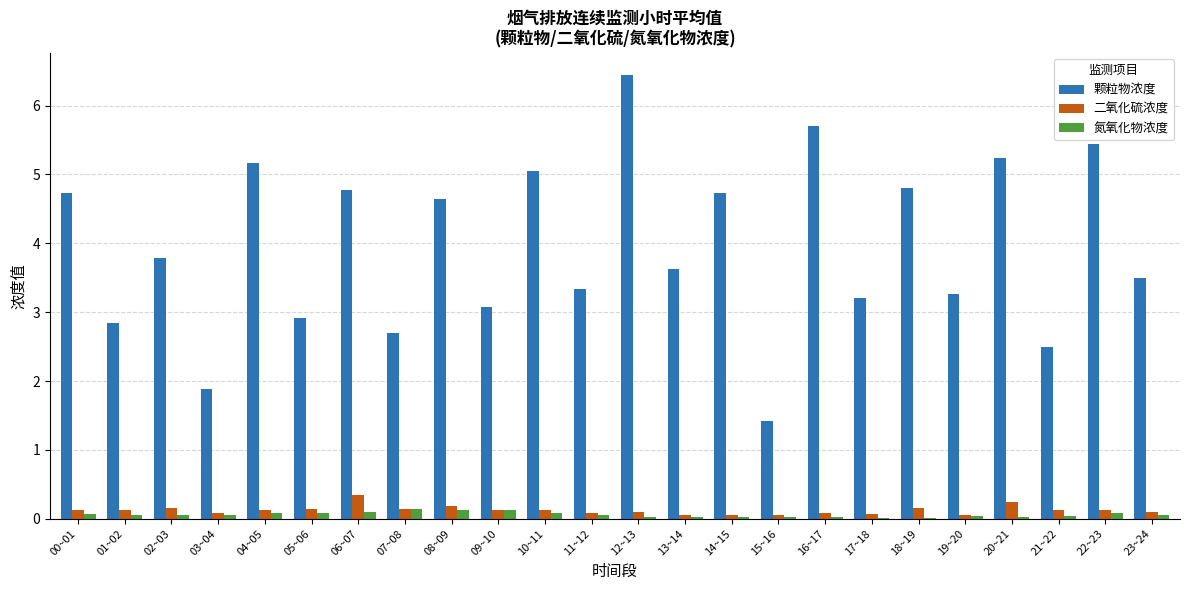

Between 02~03 and 06~07, which series saw the biggest shift?

颗粒物浓度